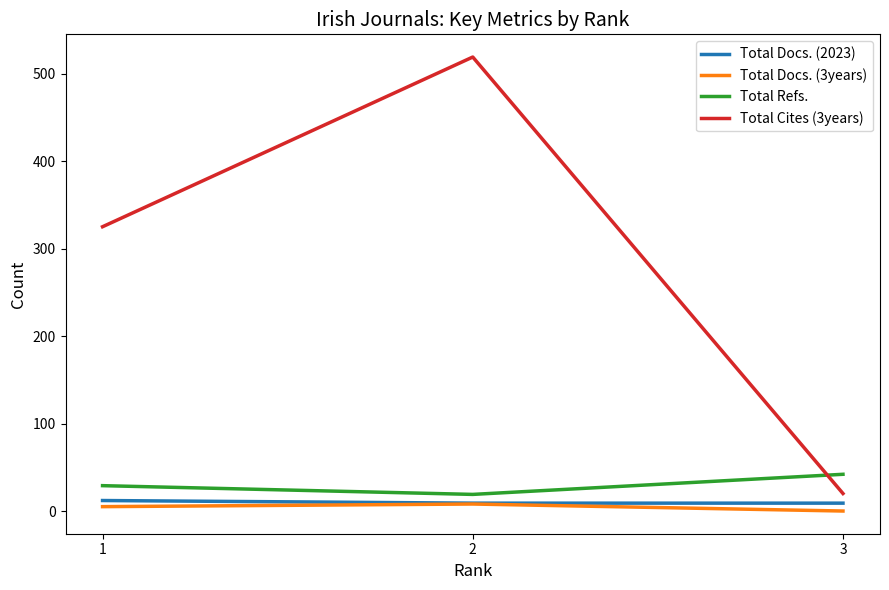

Is it true that Total Cites (3years) equals 519 at 2?

True